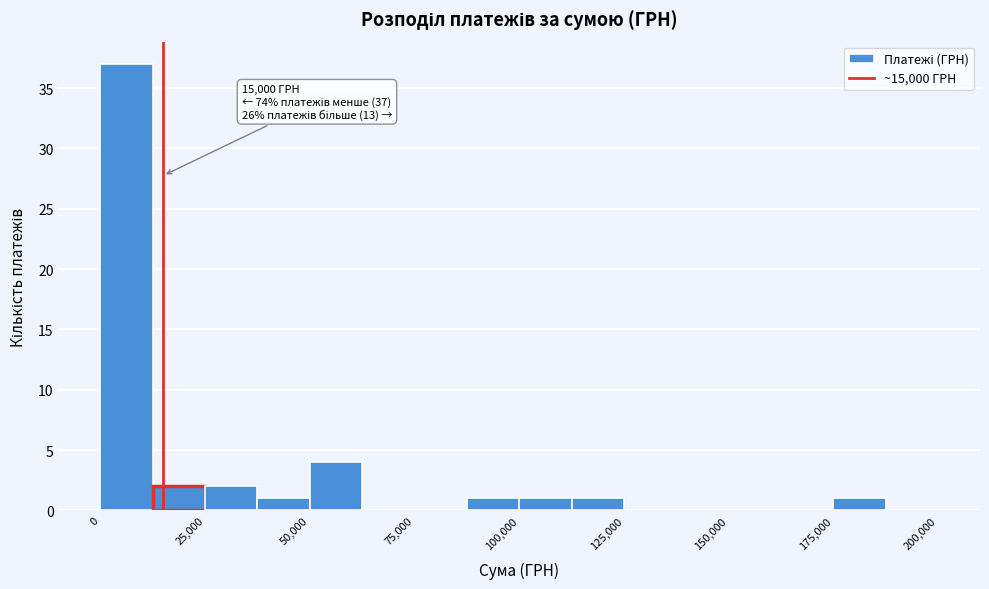

Around what value on the x-axis is the tallest bar? Give the approximate position of its centre, as read against the axis.

5000